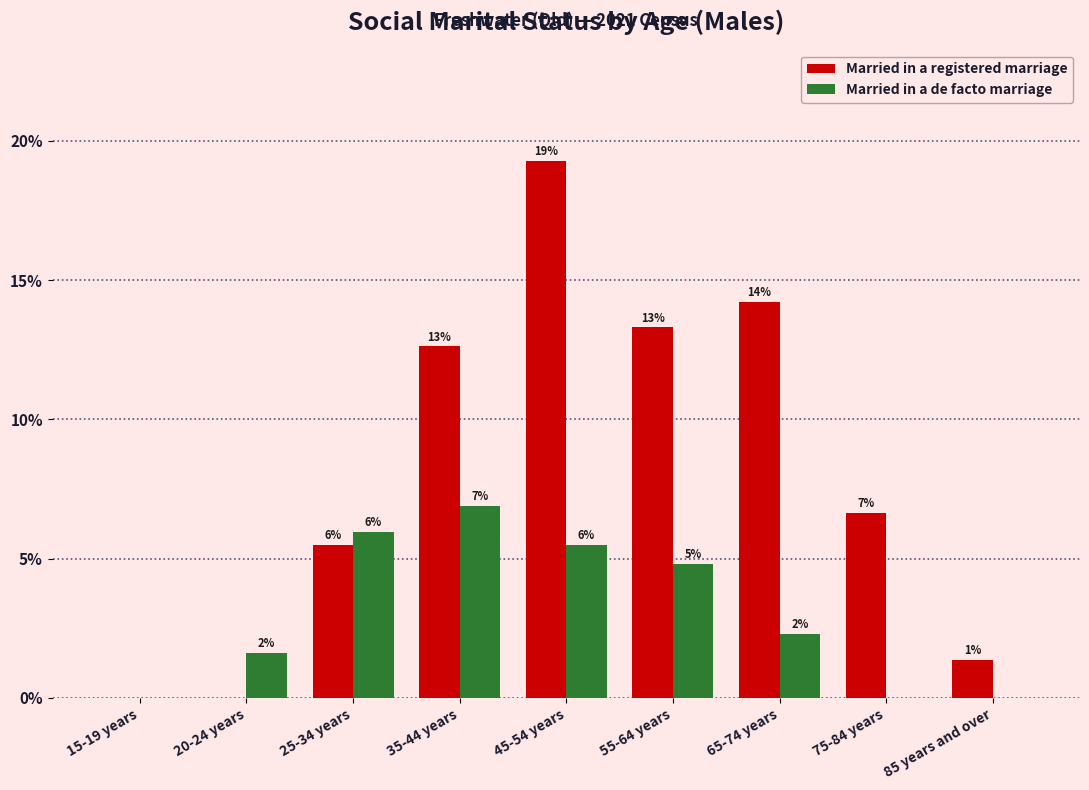

What is the label of the 9th bar from the left?

85 years and over